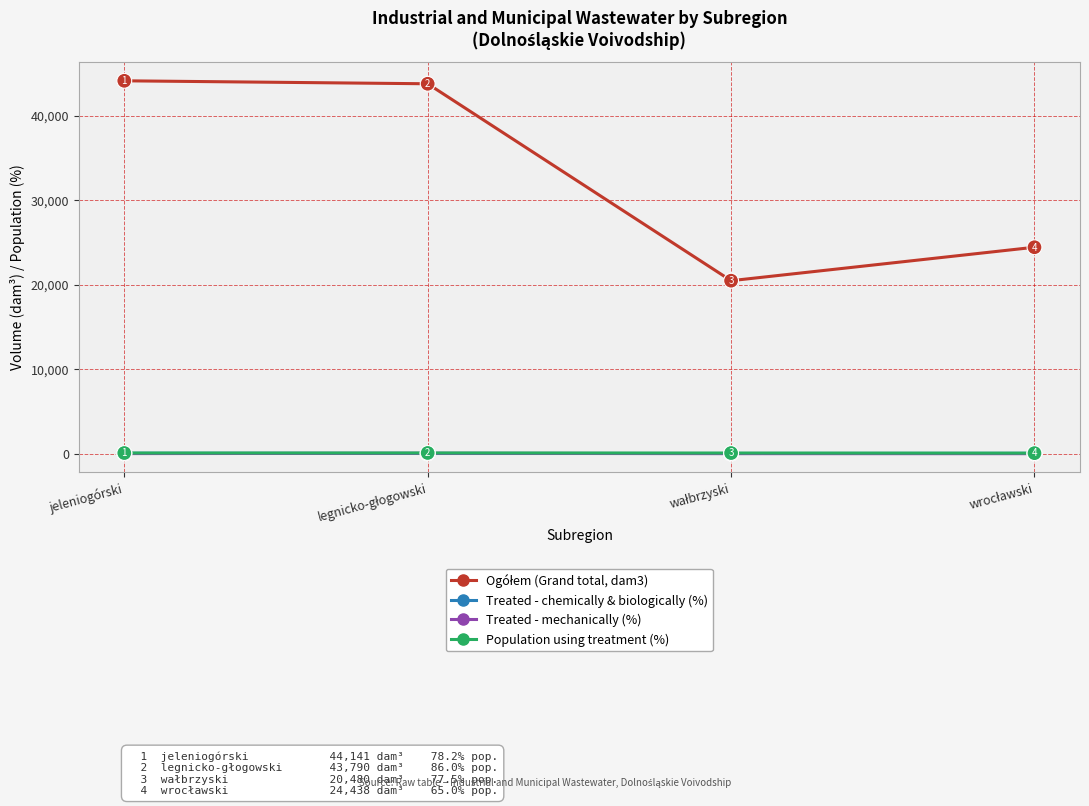

True or false: Population using treatment (%) and Treated - mechanically (%) intersect in this chart.

False